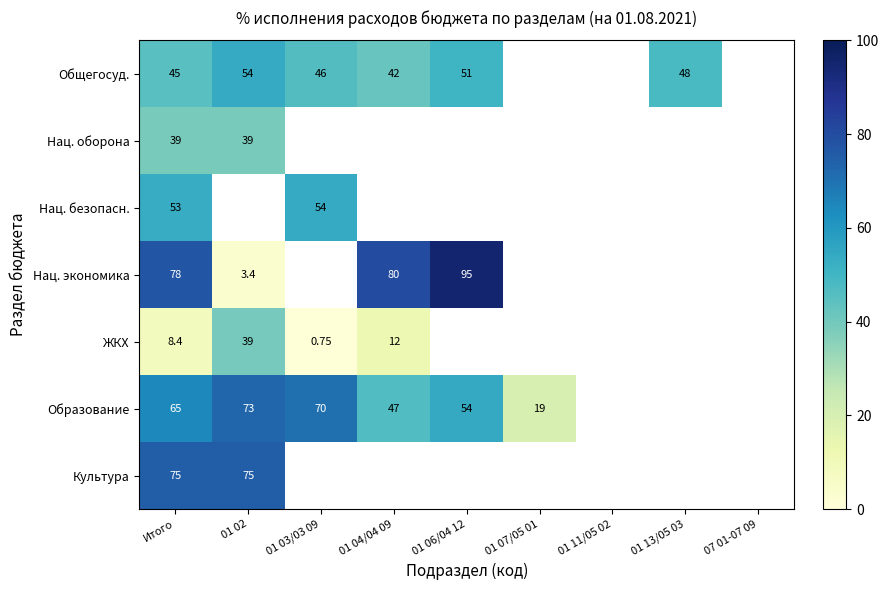

Is it true that Образование equals 14.2 at Итого?

False